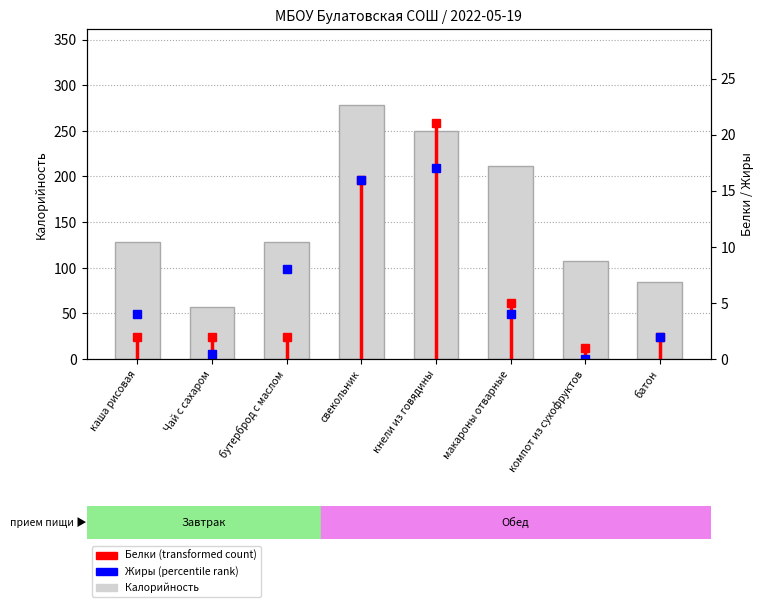

At which label is Белки (transformed count) closest to 11?

свекольник